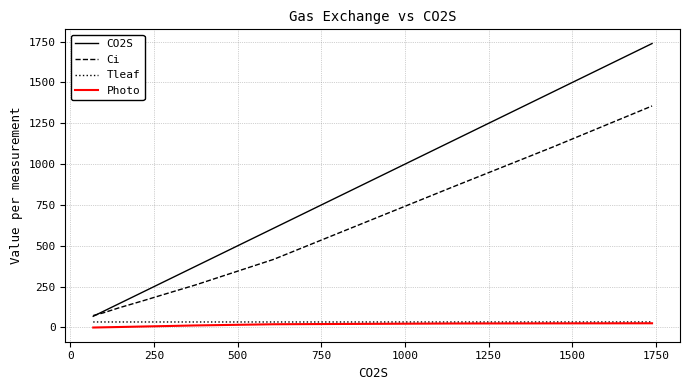

True or false: Ci has more than 1 points higher than both neighbors.

False